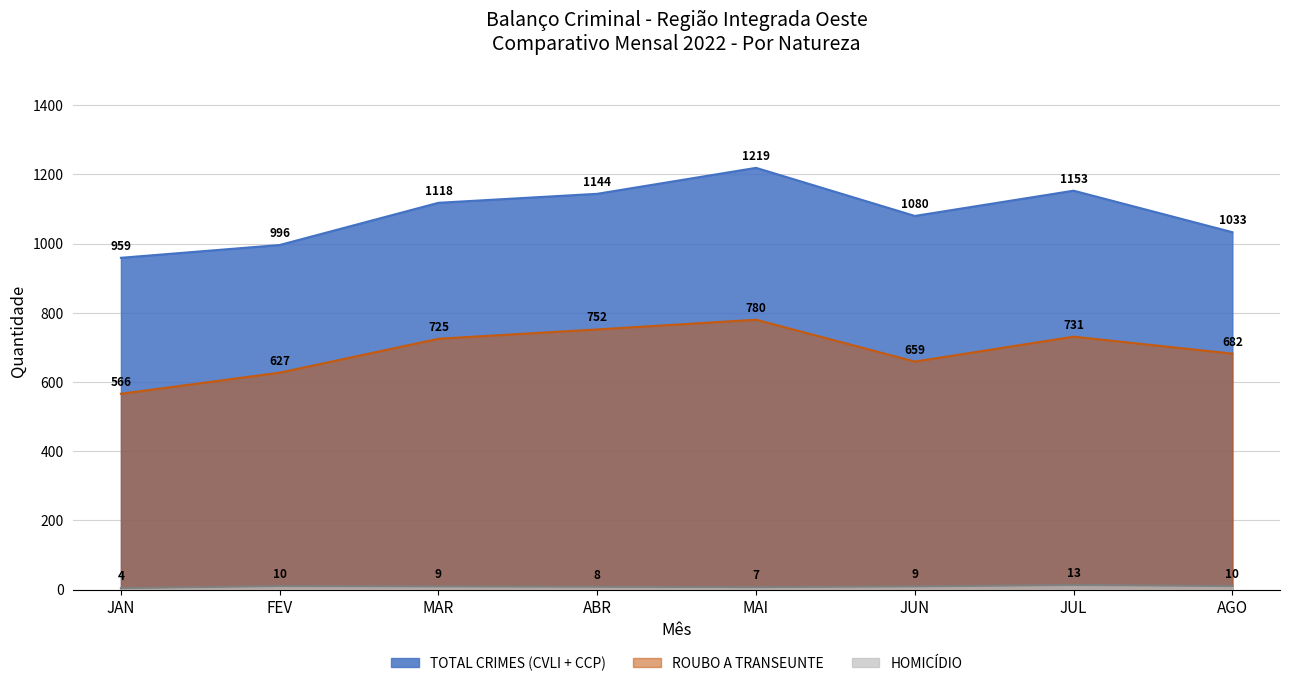

What is the difference between the maximum and minimum values in the ROUBO A TRANSEUNTE series?

214